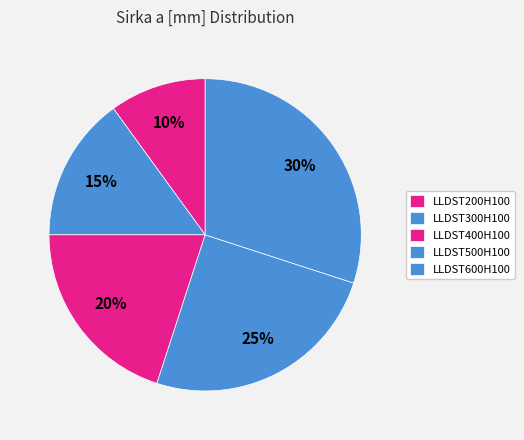

To the nearest percent, what is the difference between the largest and smallest slice percentages?

20%